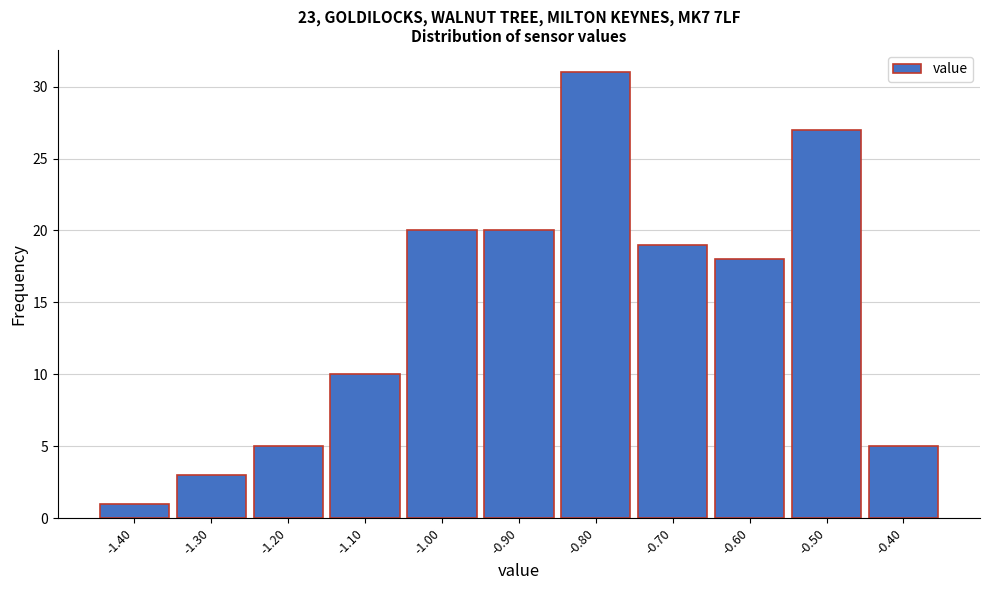

Reading left to right, list every bar in this chart as the range it spans on the x-axis followed by its height. The values are not printed on the chart, so give them approximately, as read against the axis.

-1.45 to -1.35: 1
-1.35 to -1.25: 3
-1.25 to -1.15: 5
-1.15 to -1.05: 10
-1.05 to -0.95: 20
-0.95 to -0.85: 20
-0.85 to -0.75: 31
-0.75 to -0.65: 19
-0.65 to -0.55: 18
-0.55 to -0.45: 27
-0.45 to -0.35: 5